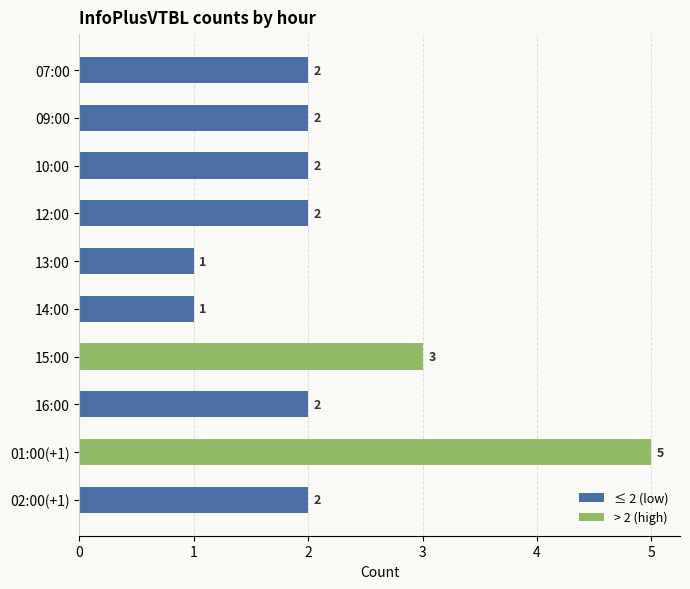

What is the change in value from 01:00(+1) to 02:00(+1)?

-3